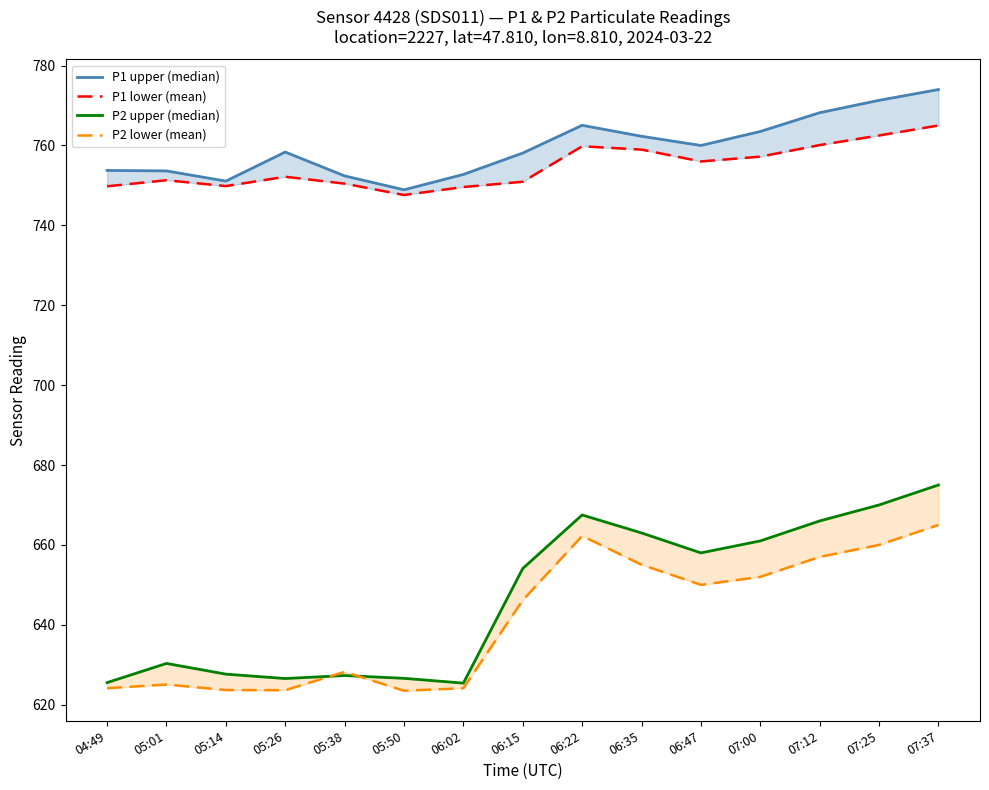

Is the value of P1 upper (median) at 06:35 greater than the value of P2 lower (mean) at 06:15?

Yes